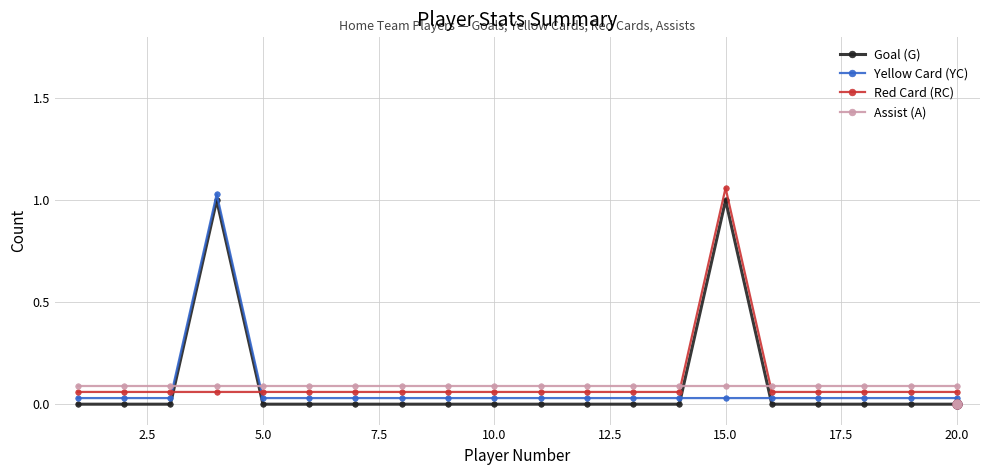

At how many categories does at least one series exceed 0?

20